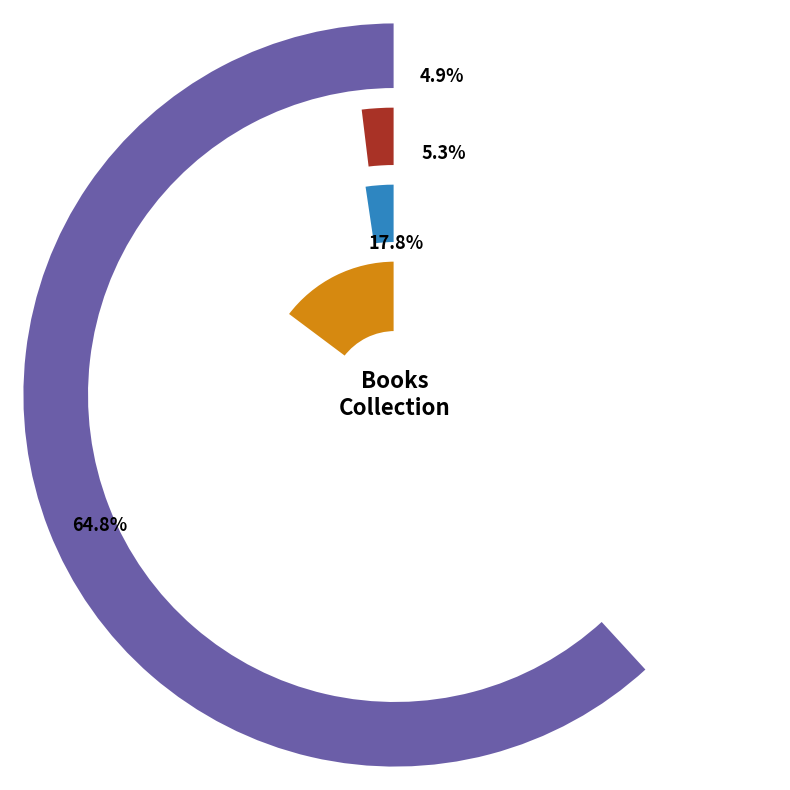

Combined, what portion of the pie is Joey and Book Rescuer?

23.1%